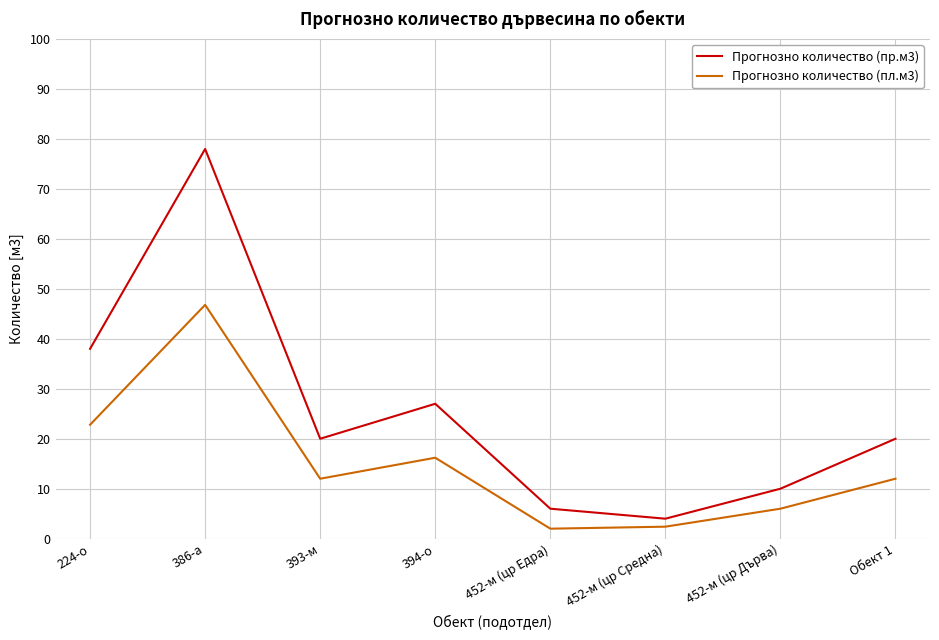

Where is the first local minimum for Прогнозно количество (пр.м3)?

393-м